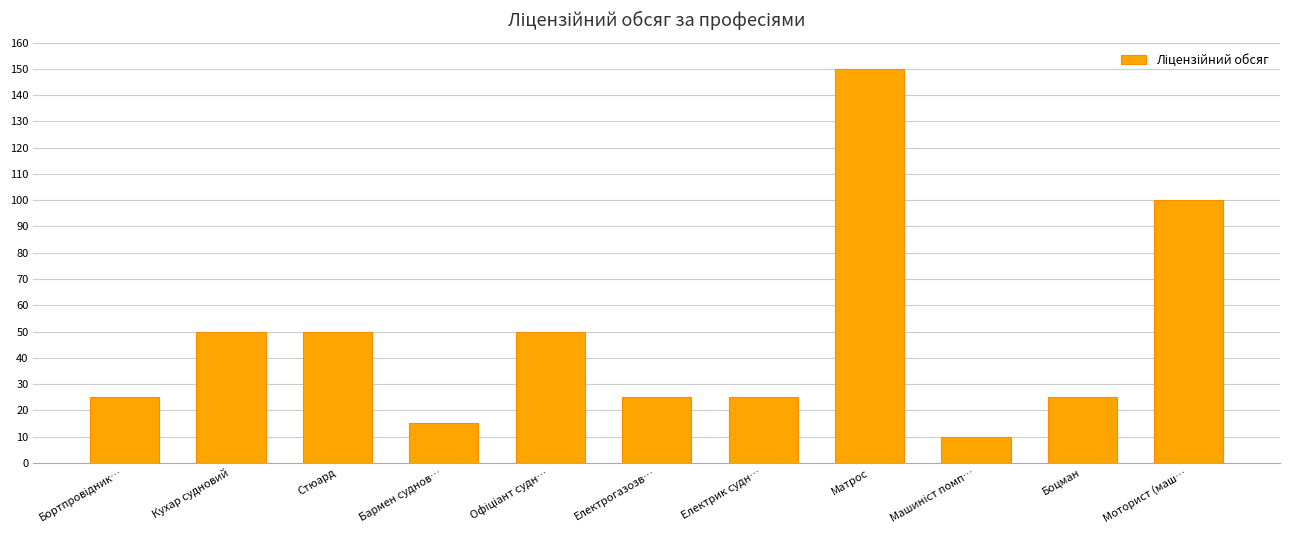

The chart shows a value of 100 at Моторист (маш…. True or false?

True